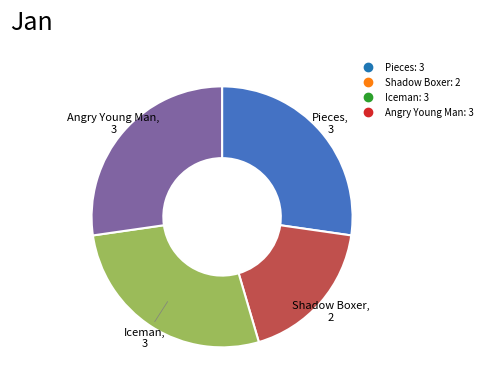

Approximately how many times larger is the value at Angry Young Man compared to Pieces?

1.0